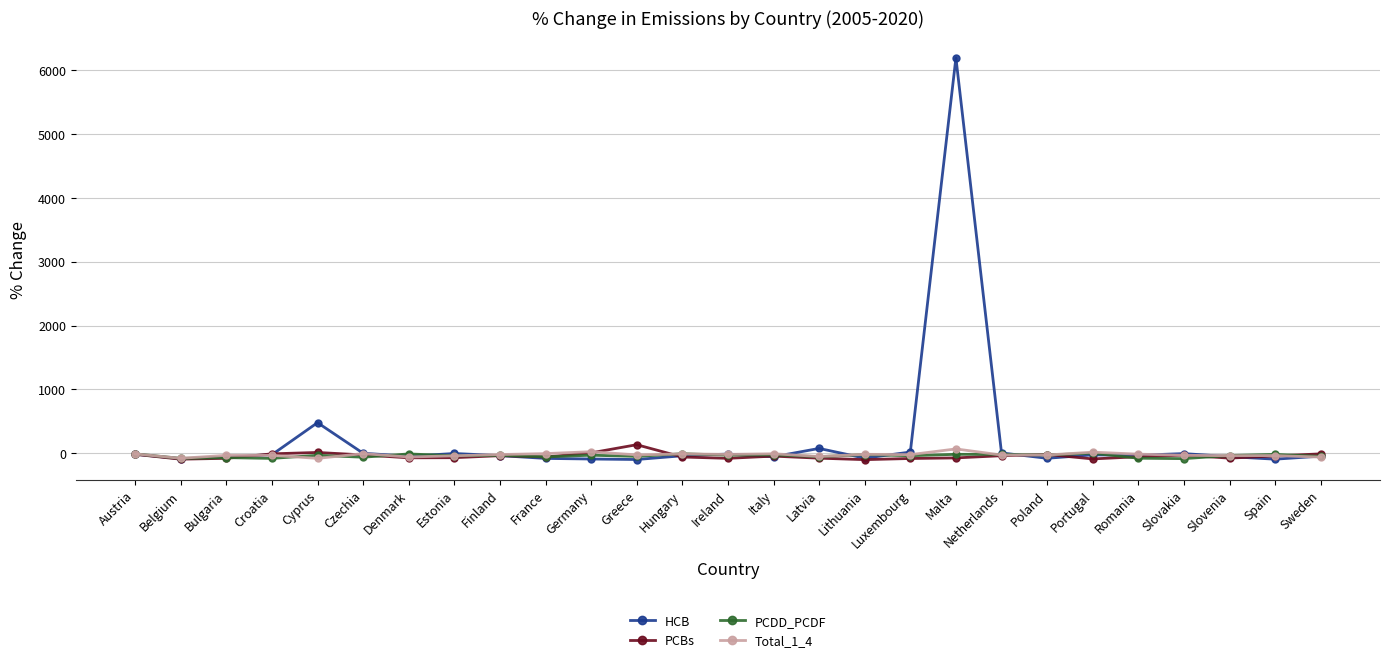

What is the difference between the second highest and second lowest values in the PCBs series?

105.3